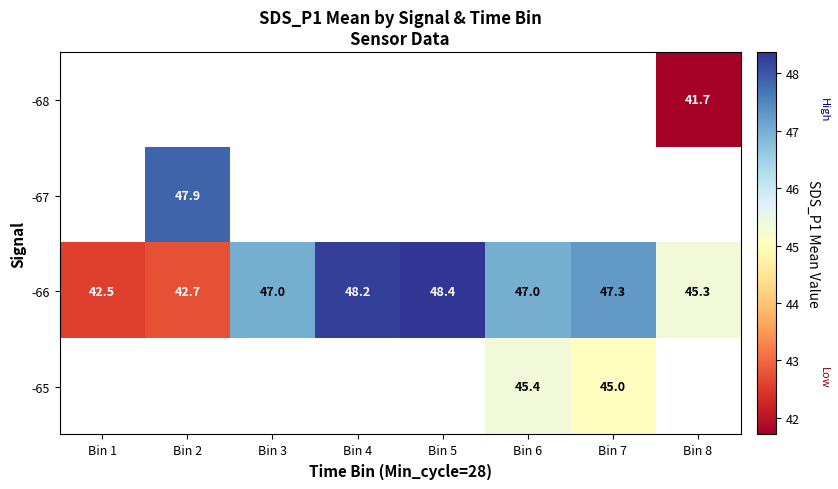

True or false: -65 has a value of 77.7 at Bin 6.

False